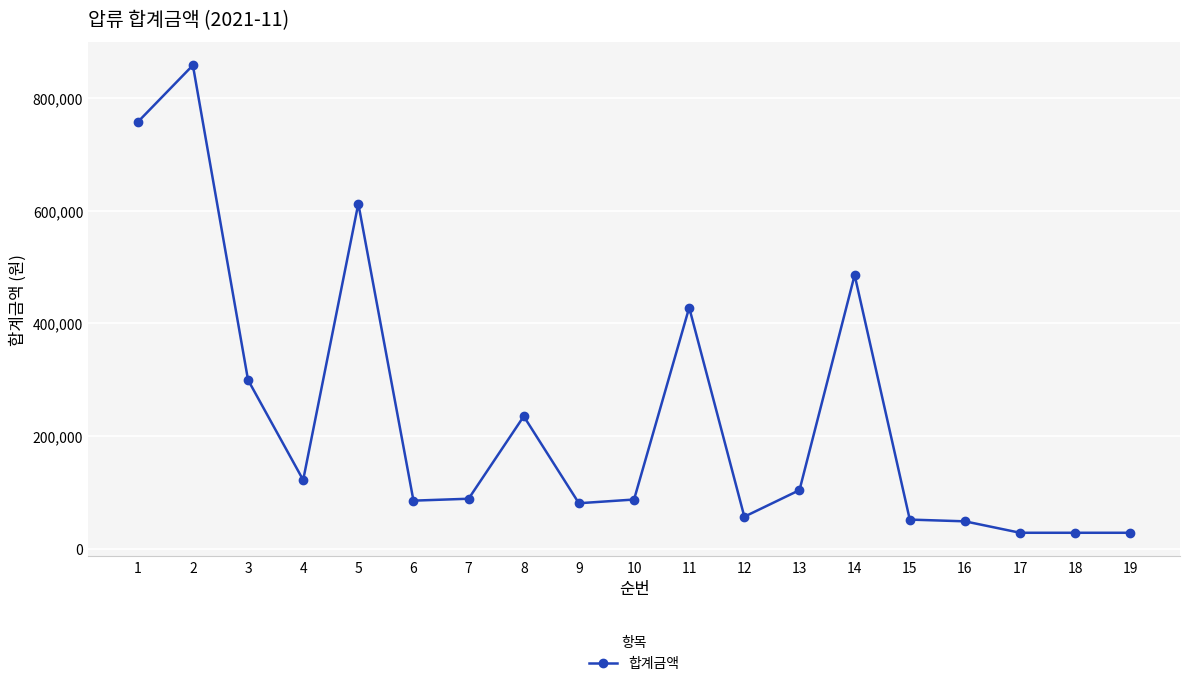

The chart shows a value of 28500 at 17. True or false?

True